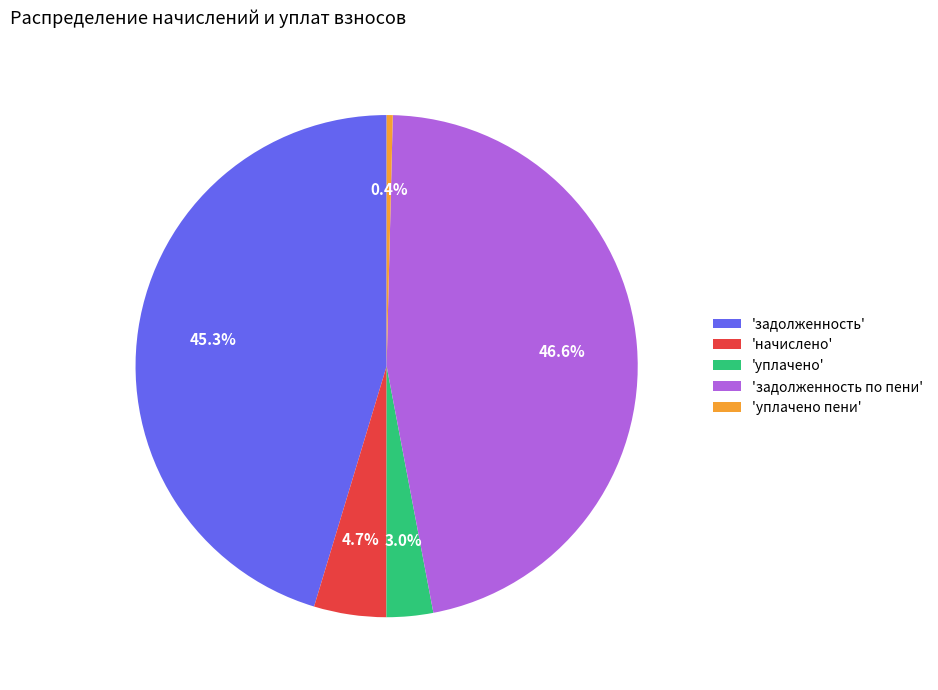

Count the number of slices in the pie.

5